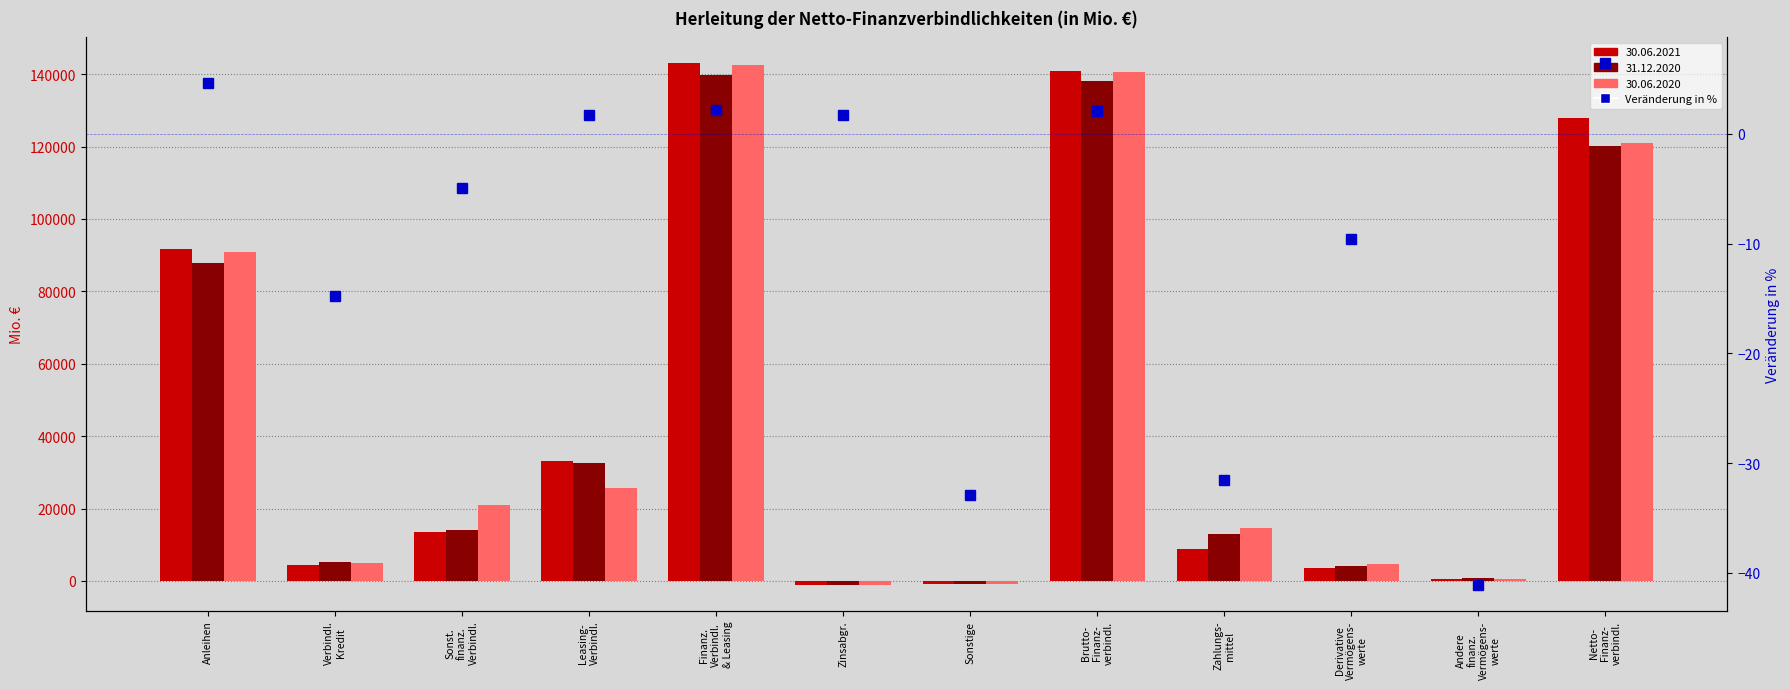

What is the smallest value displayed?

-41.1